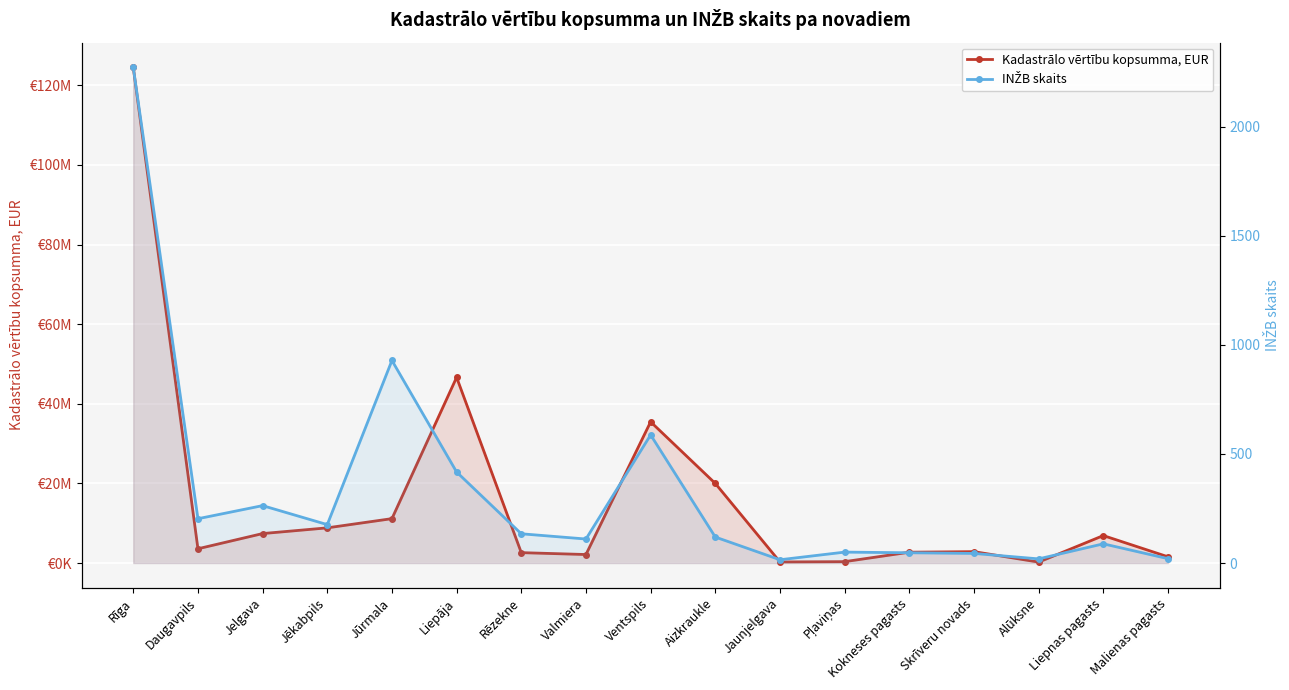

List the series in order of their peak value, lowest first.

INŽB skaits, Kadastrālo vērtību kopsumma, EUR